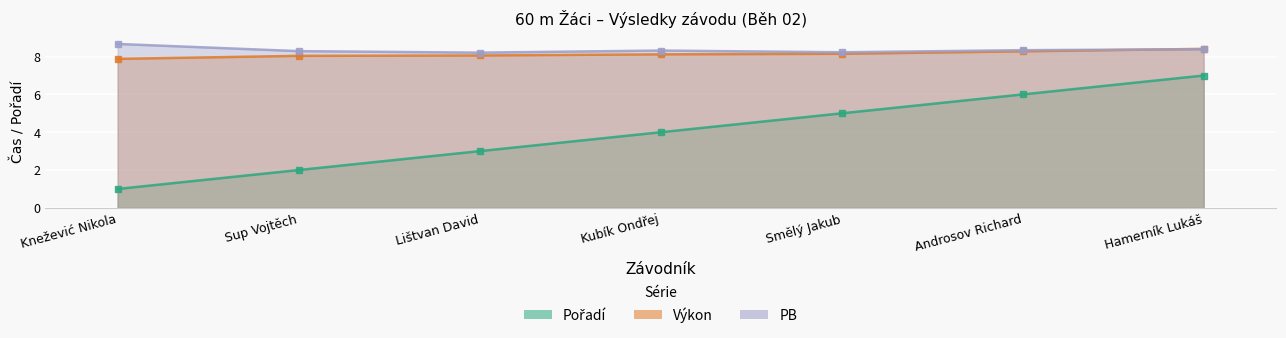

True or false: PB and Pořadí intersect in this chart.

False